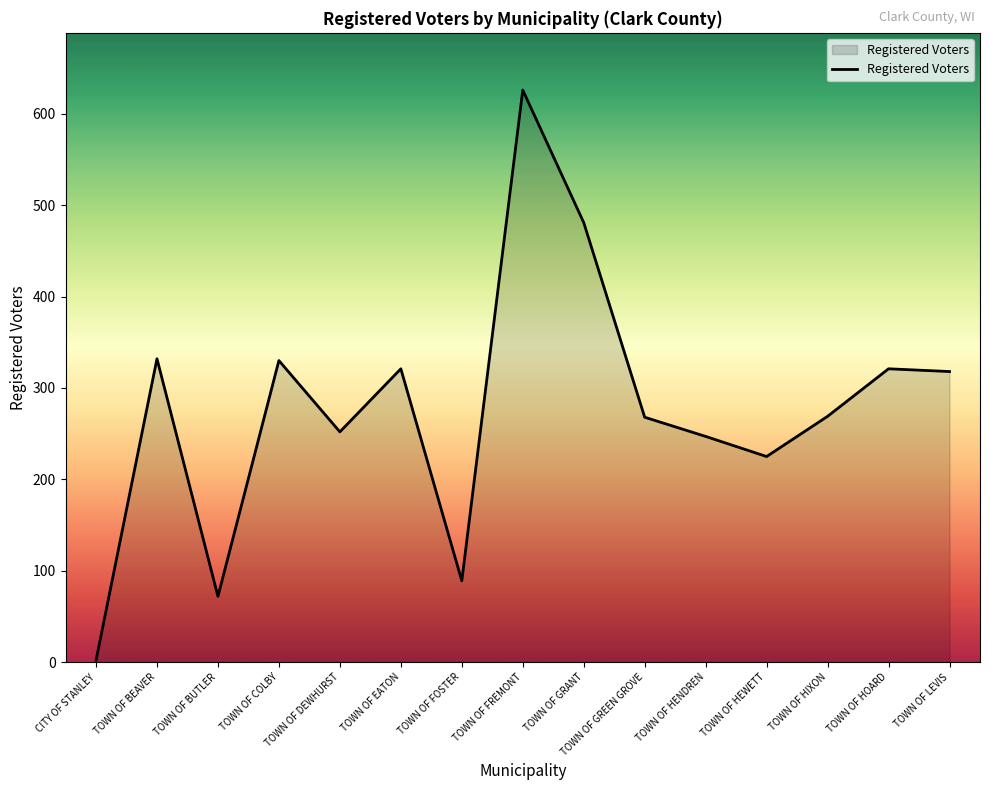

What is the change in value from TOWN OF HEWETT to TOWN OF HOARD?

+96